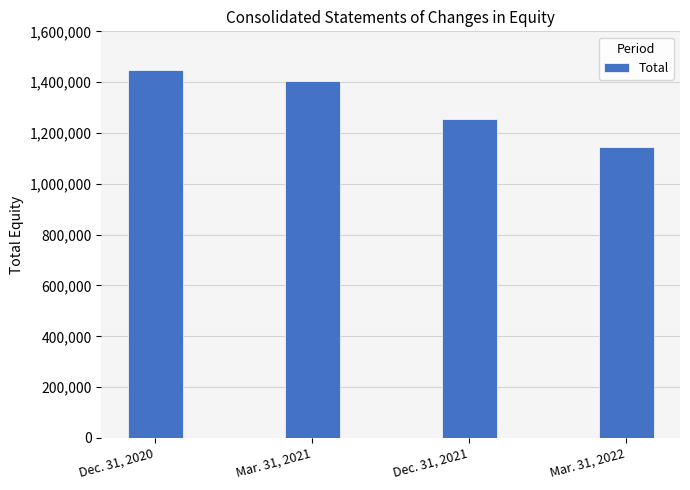

Between Mar. 31, 2022 and Mar. 31, 2021, which is larger?

Mar. 31, 2021